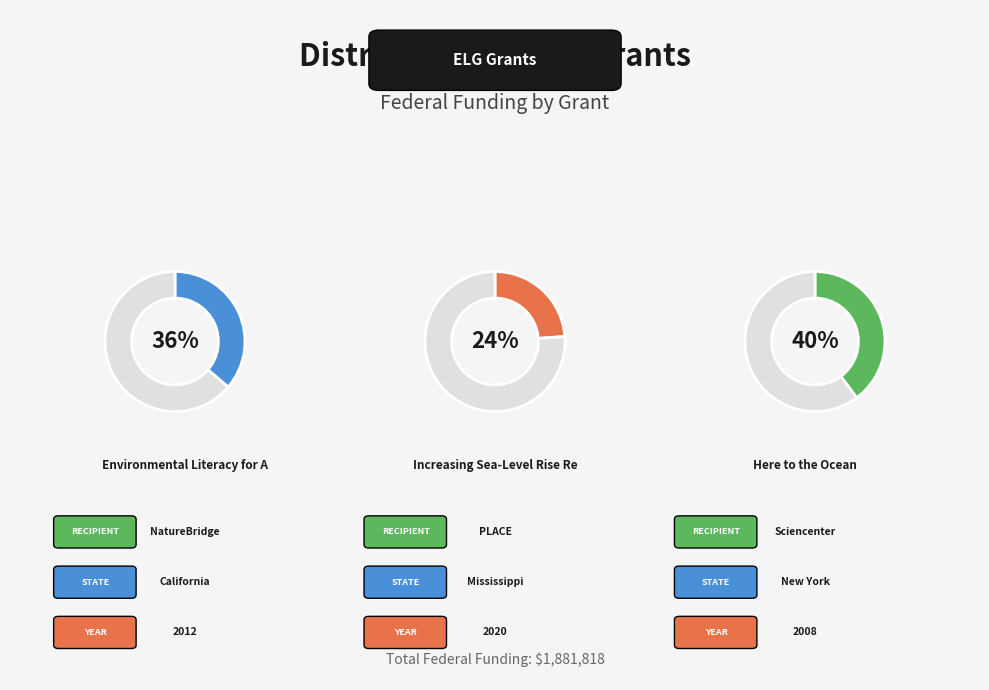

Is it true that Increasing Sea-Level Rise Resilience is 41% of the pie?

False